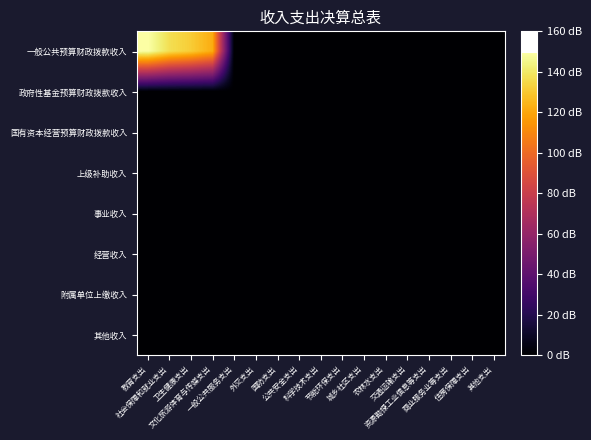

Which series has the widest spread of values?

一般公共预算财政拨款收入